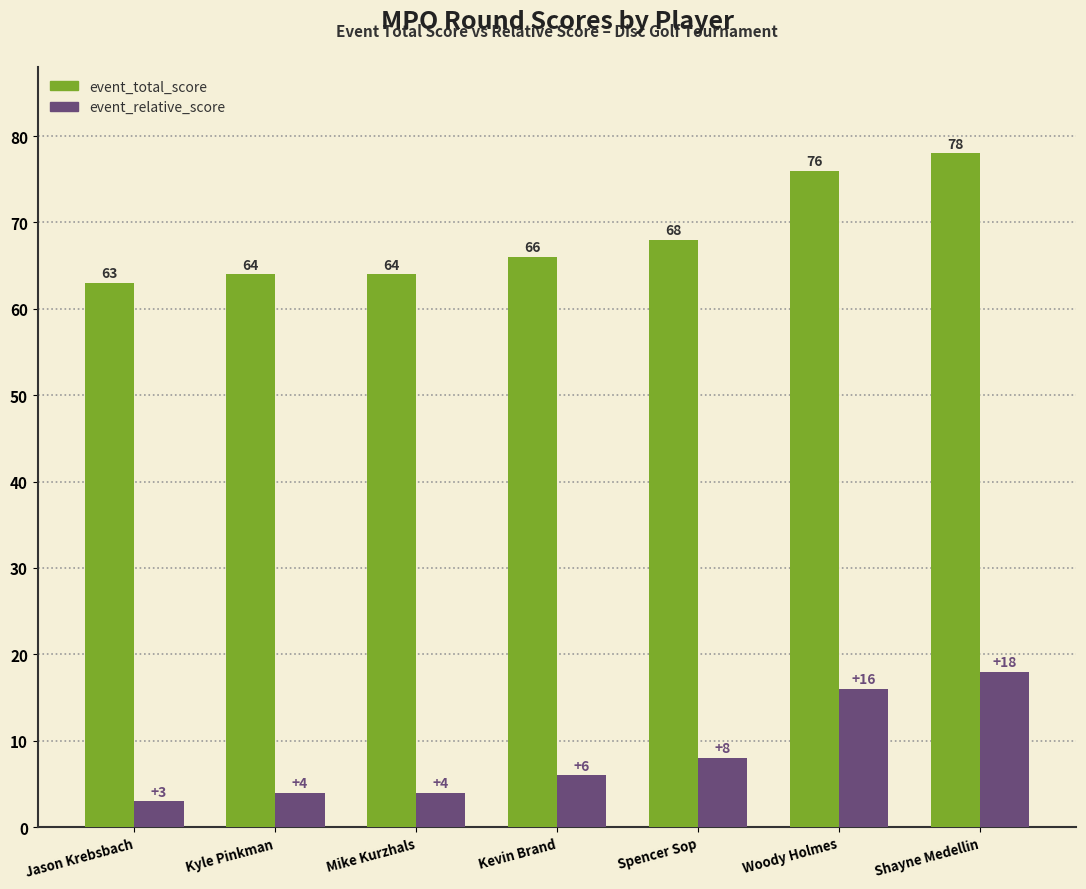

Count the number of categories in the chart.

7